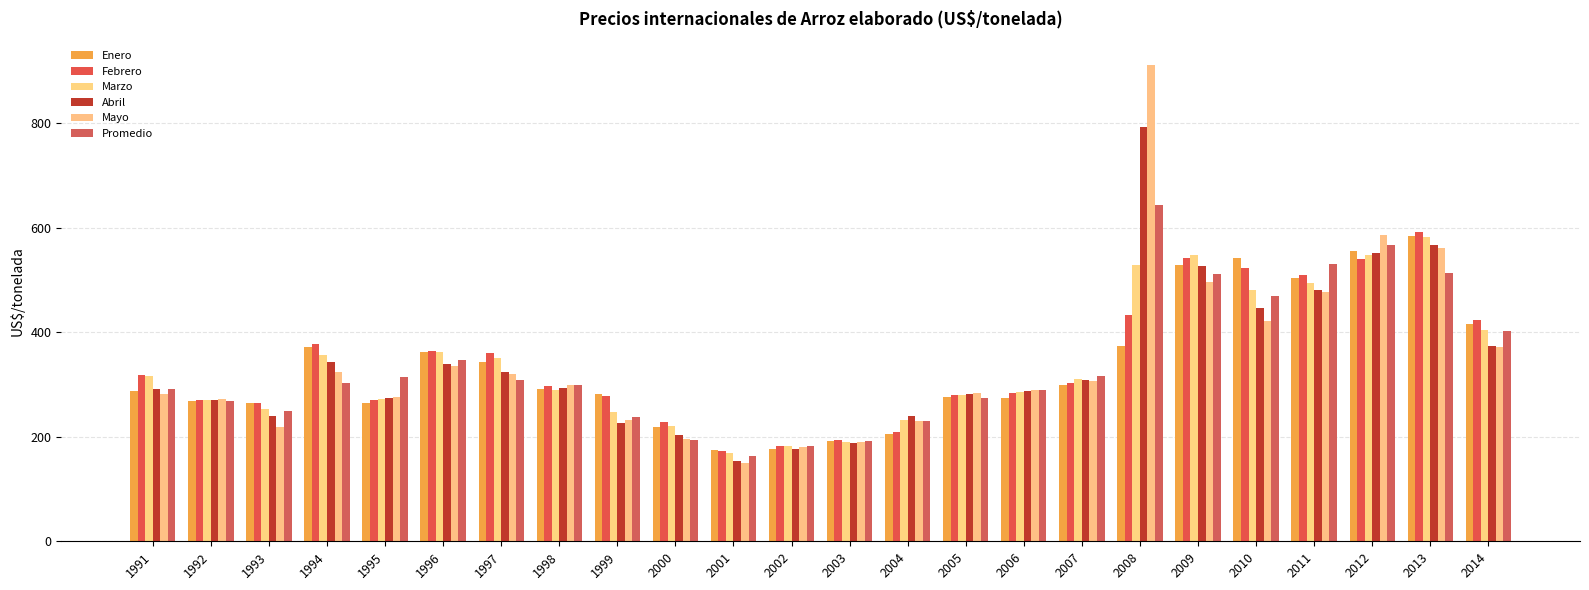

How many bars are there in total?

144